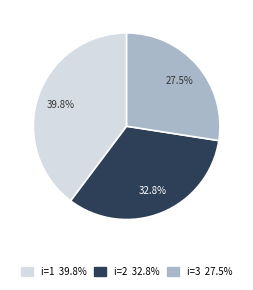

Is it true that i=1 is 40% of the pie?

True